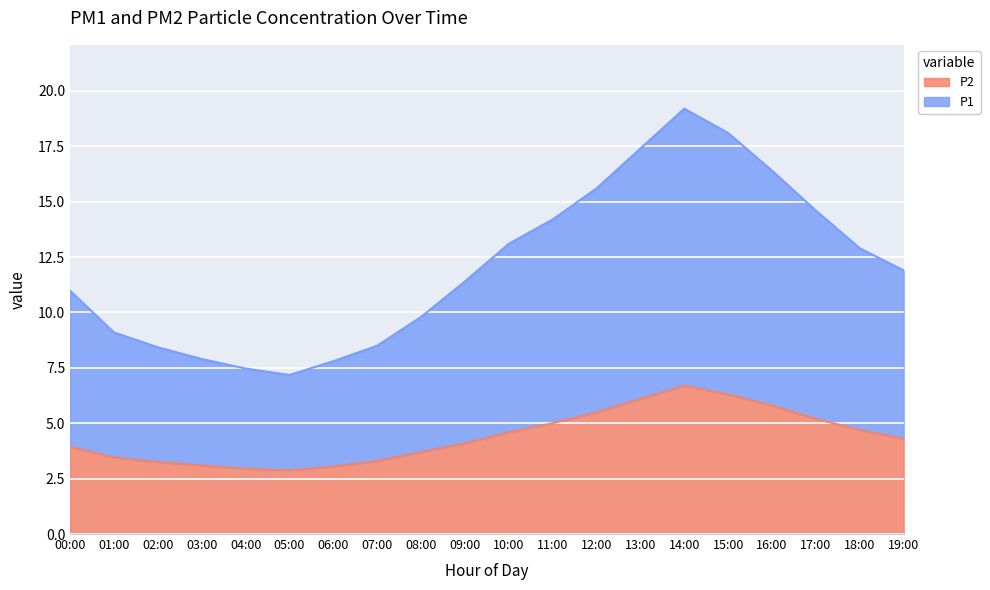

List the series in order of their peak value, highest first.

P1, P2